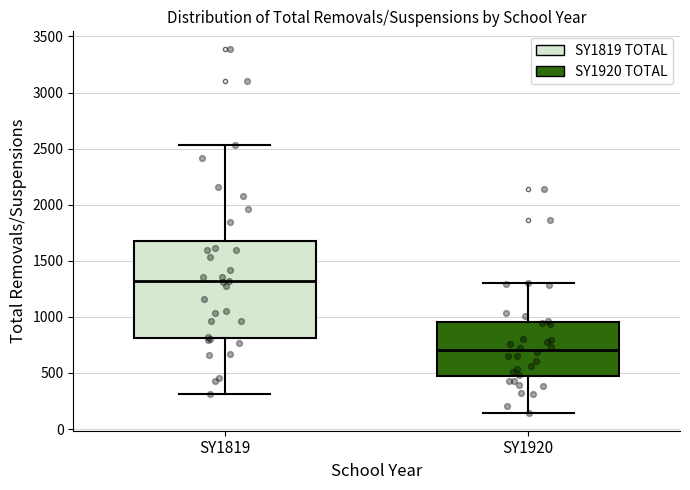

Which box's median line is the lowest?

SY1920